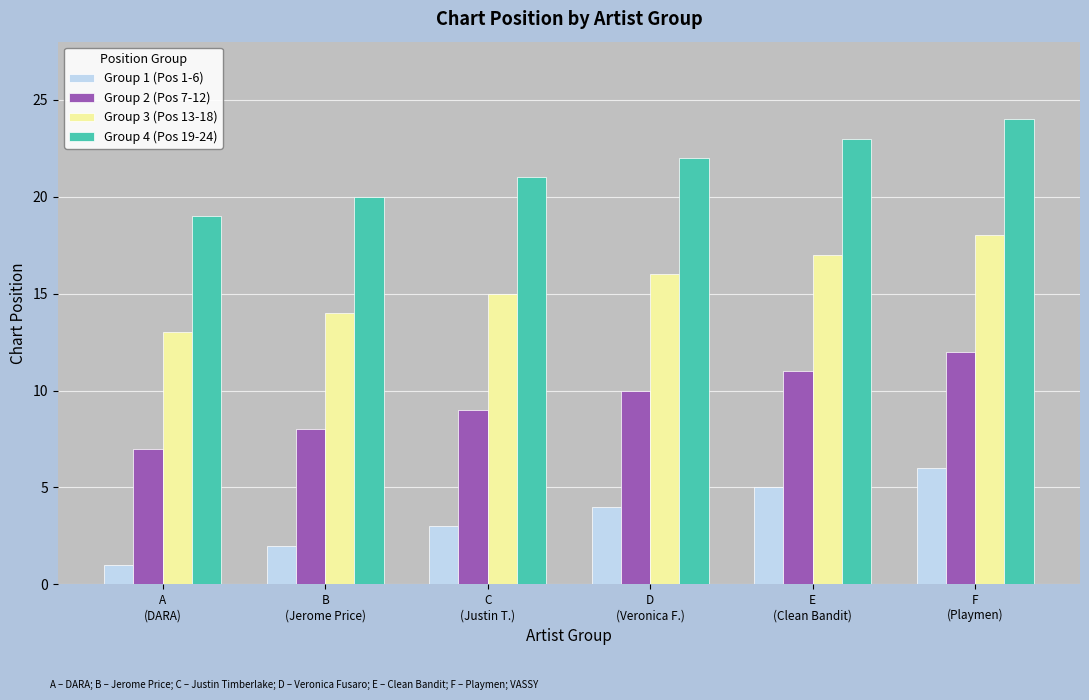

What position from the right is B
(Jerome Price)?

5